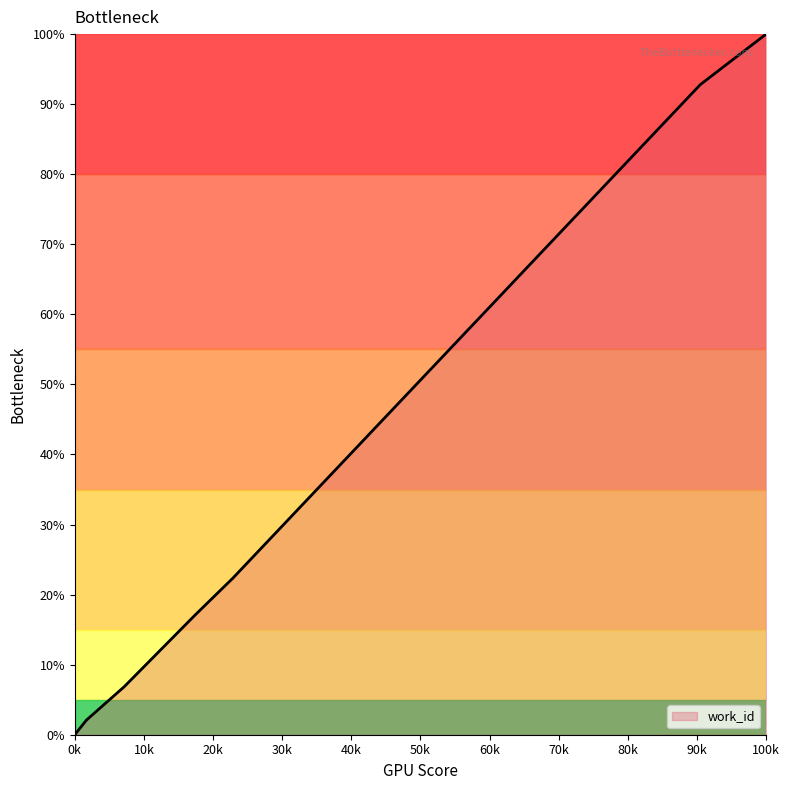

What is the greatest value displayed?

100.0